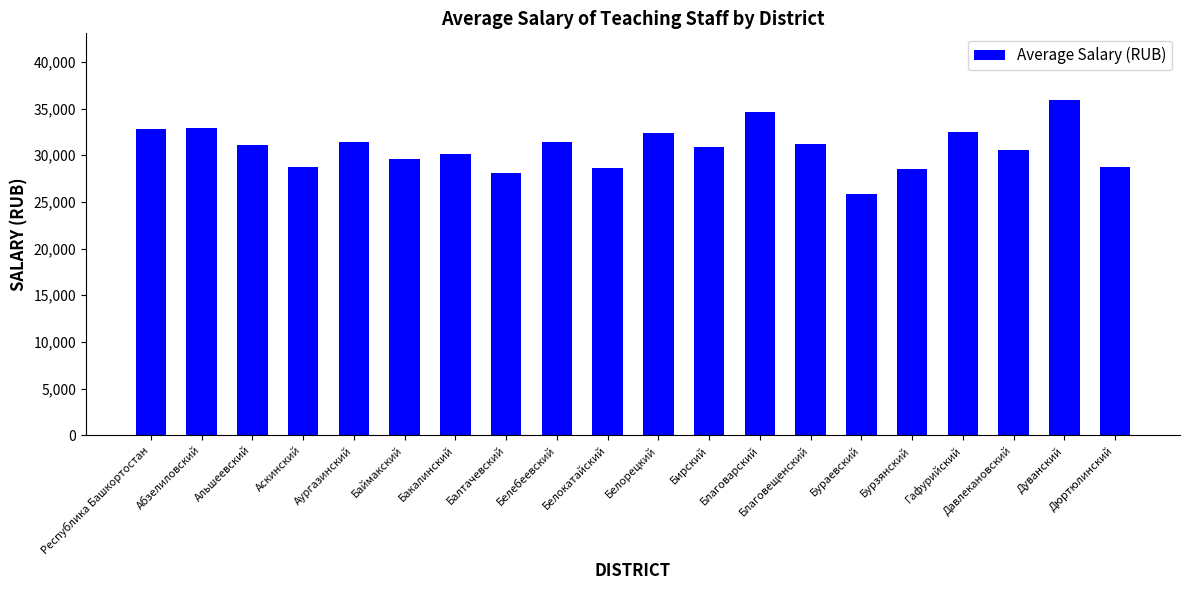

What is the value of the 6th bar from the left?

29642.4